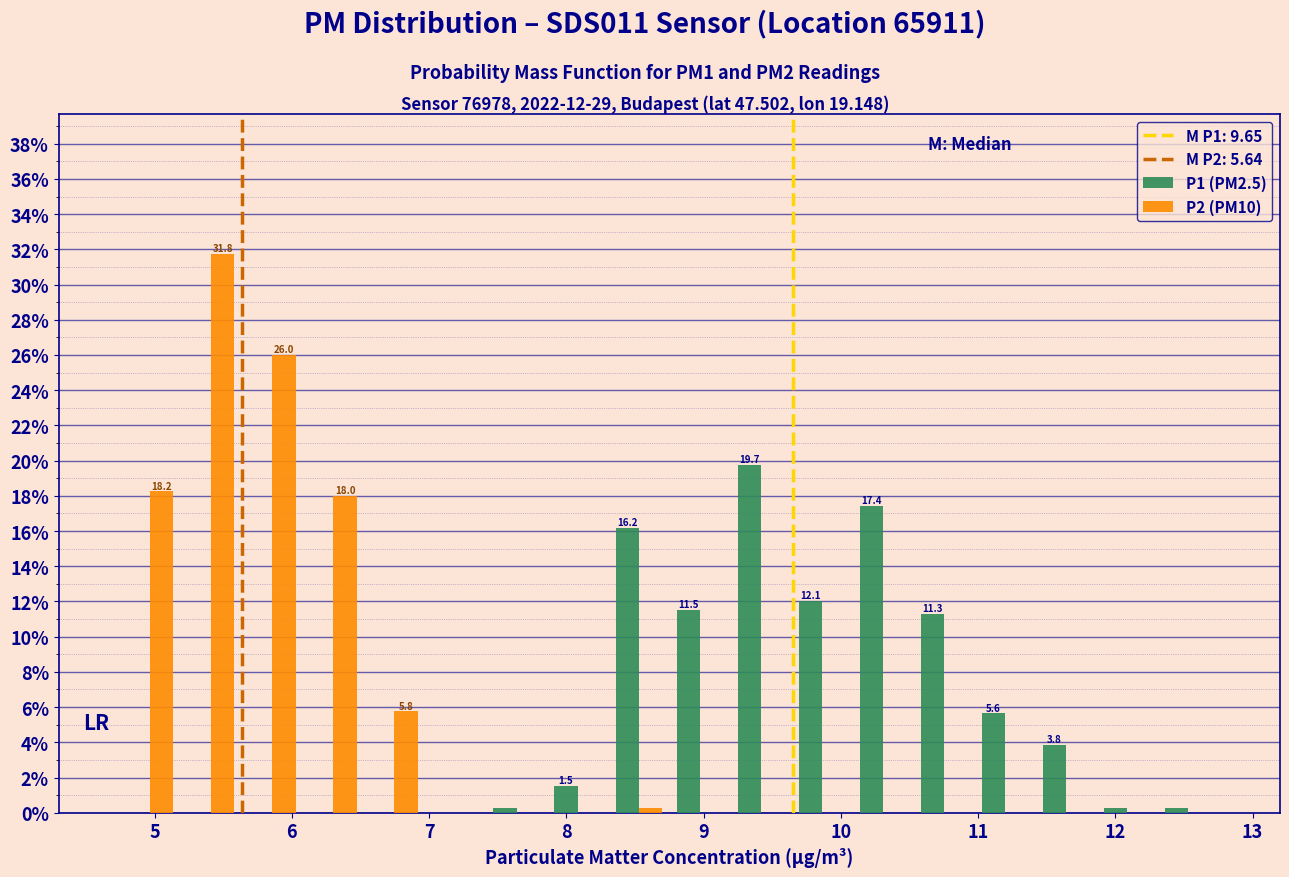

In the P1 (PM2.5) series, which range on the x-axis has the tallest bar?

9.2 to 9.6